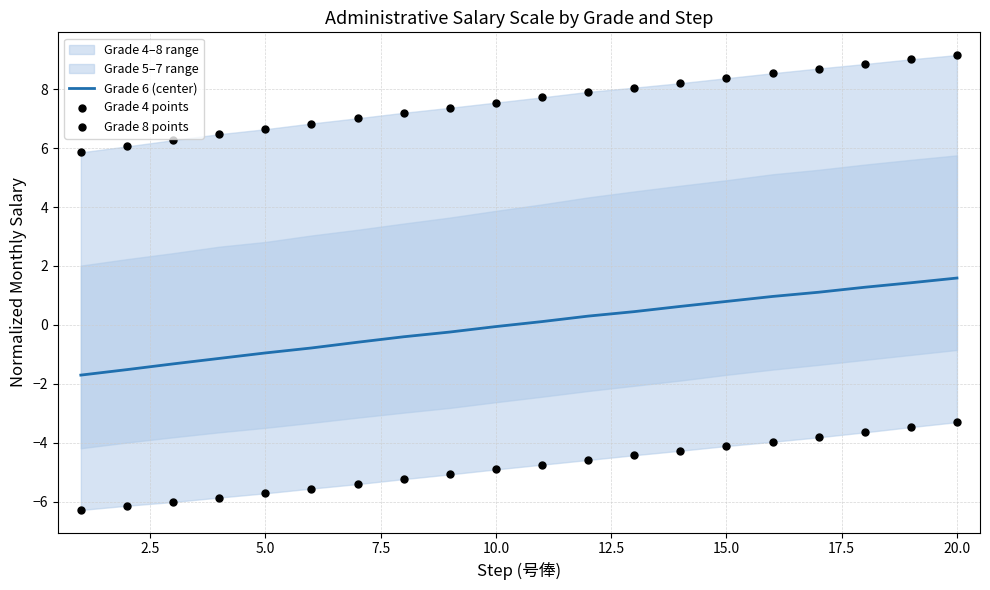

The value of Grade 6 (center) at 5.0 is -1.5. True or false?

False